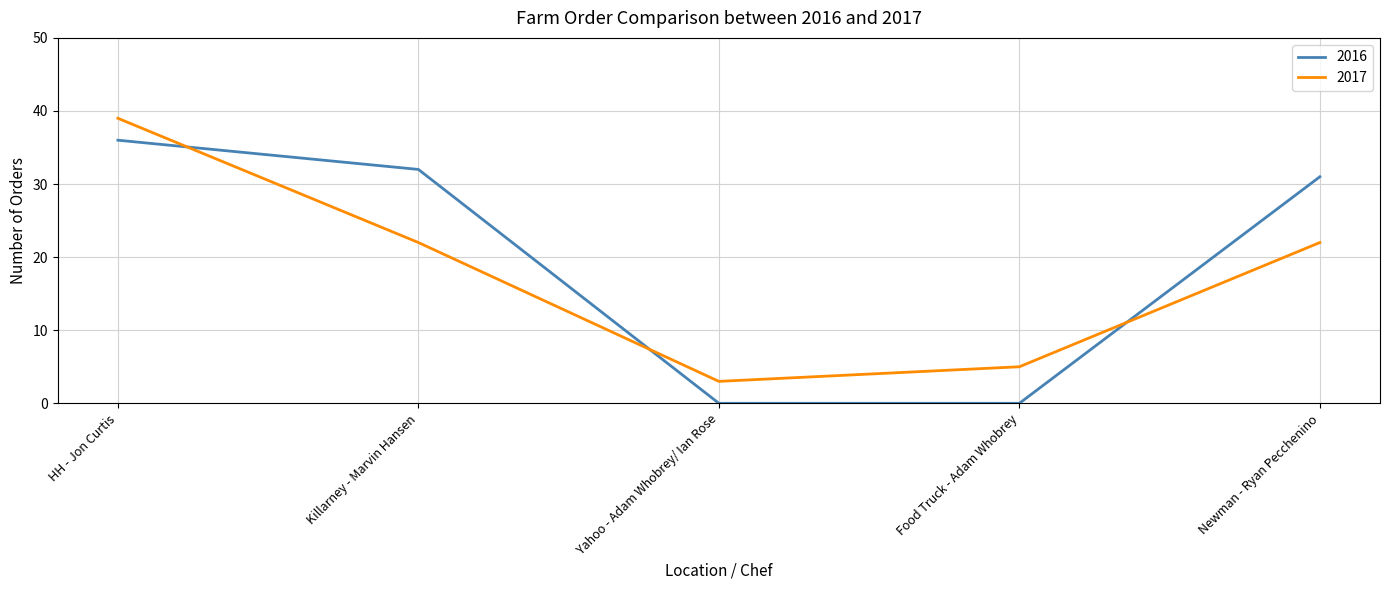

What is the difference between the second highest and second lowest values in the 2017 series?

17